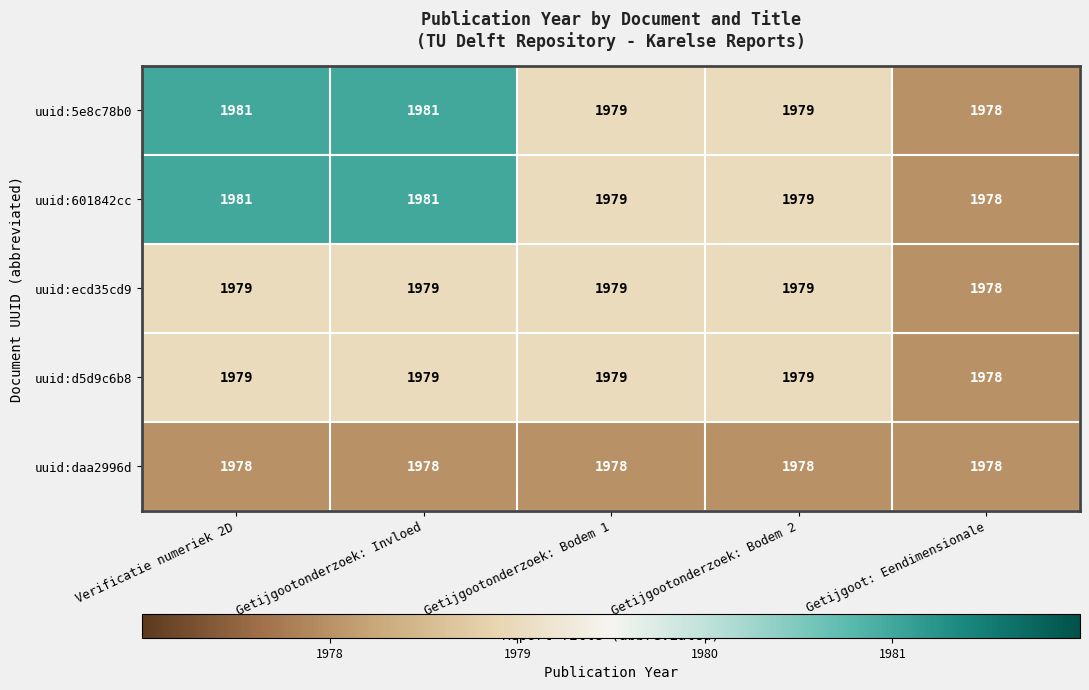

At which label is uuid:ecd35cd9 closest to 1978?

Getijgoot: Eendimensionale